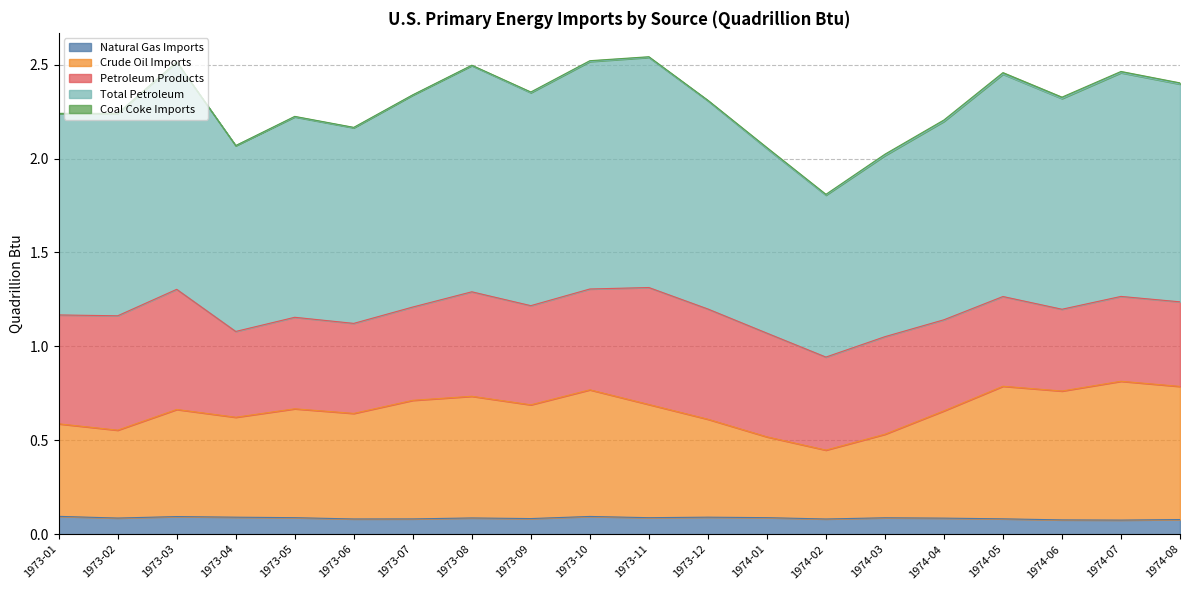

In Crude Oil Imports, how many points are higher than both neighbors (excluding endpoints)?

6